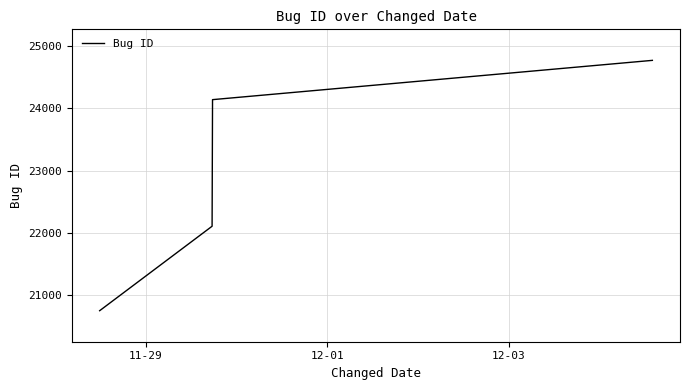

What is the difference between the maximum and minimum values?

4034